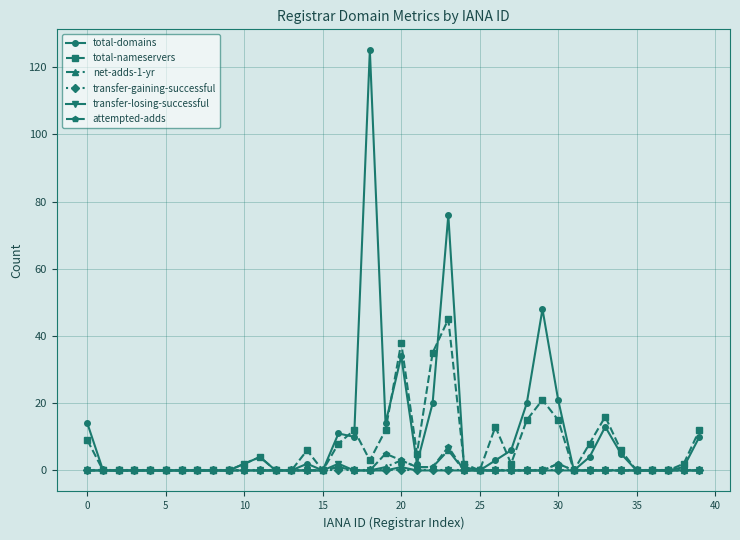

Which series has the largest range (max minus min)?

total-domains